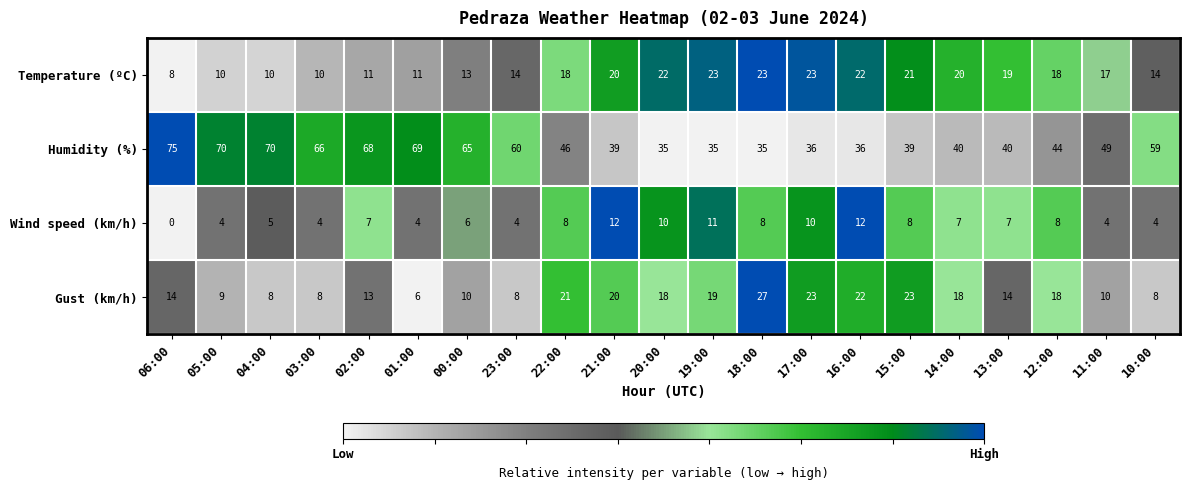

What is the greatest value displayed?

75